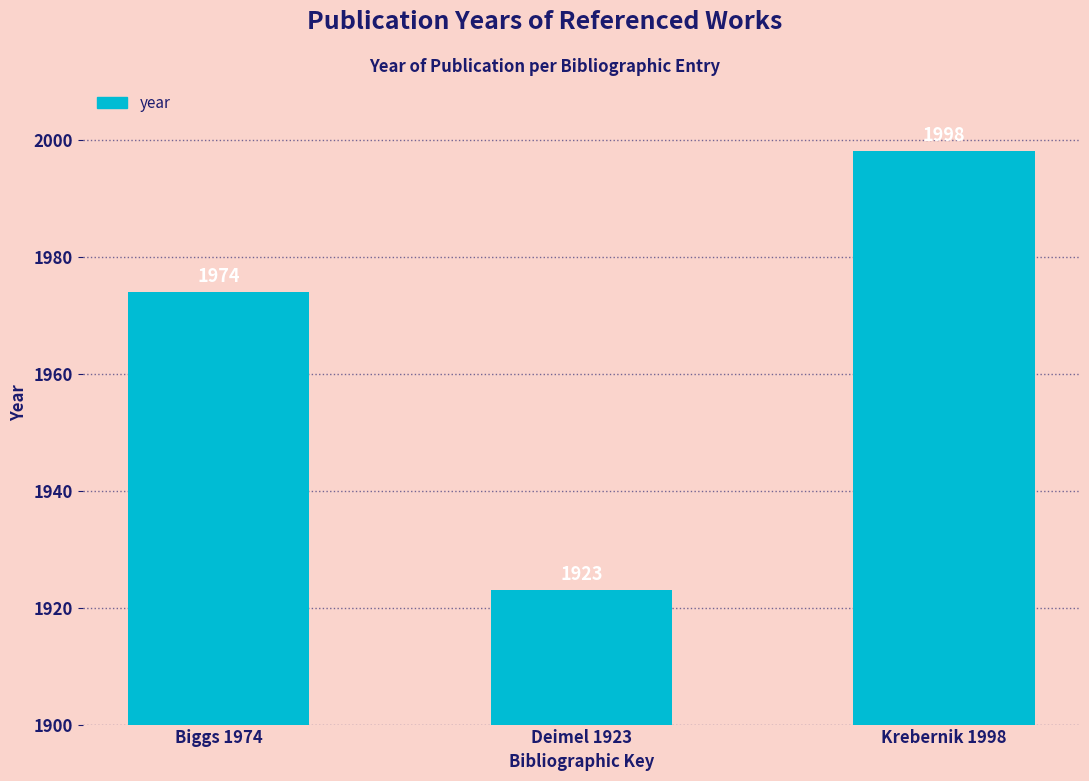

What is the label of the 2nd bar from the left?

Deimel 1923